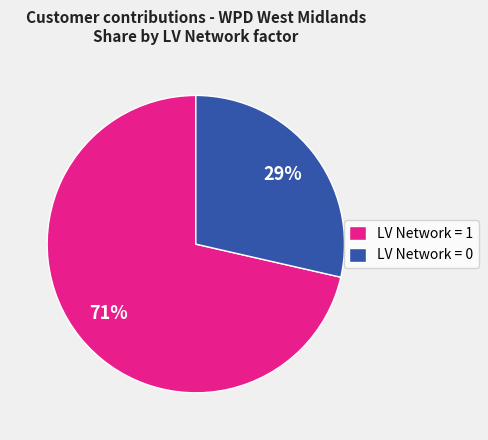

What is the smallest slice in the pie chart?

LV Network = 0